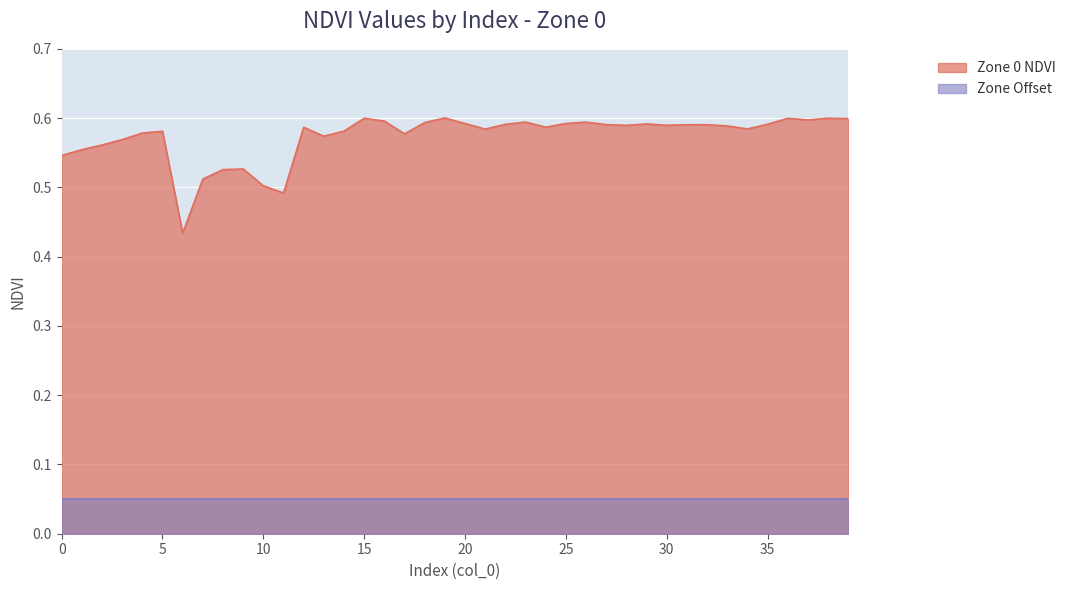

Is it true that the value at 1 is 0.2?

False